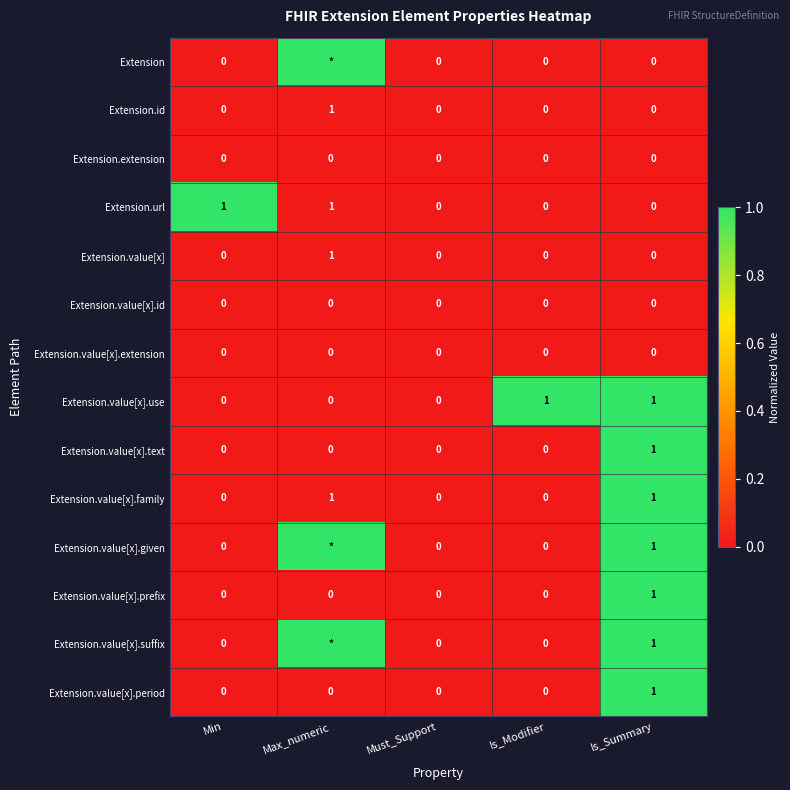

Which has a higher value, Is_Summary or Max_numeric?

Max_numeric